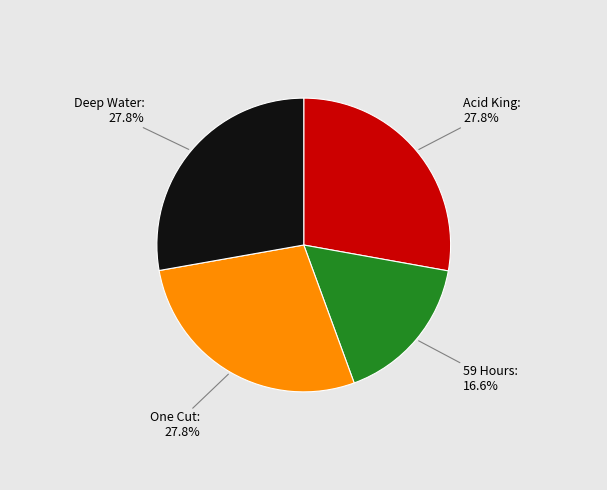

Is there any slice that represents more than half of the pie?

No